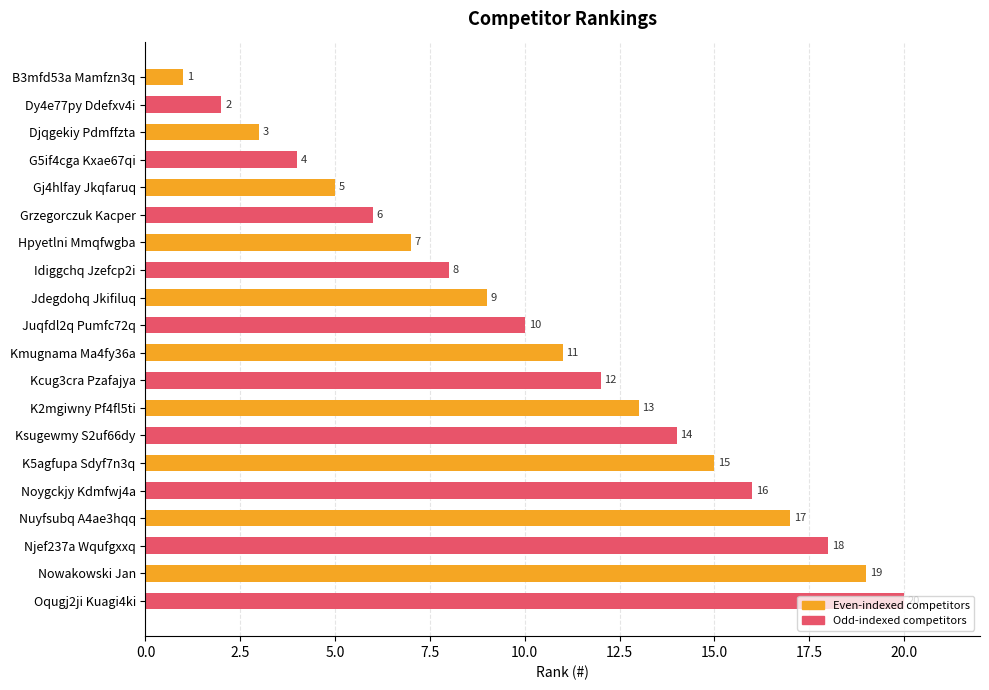

What is the change in value from Hpyetlni Mmqfwgba to Njef237a Wqufgxxq?

+11